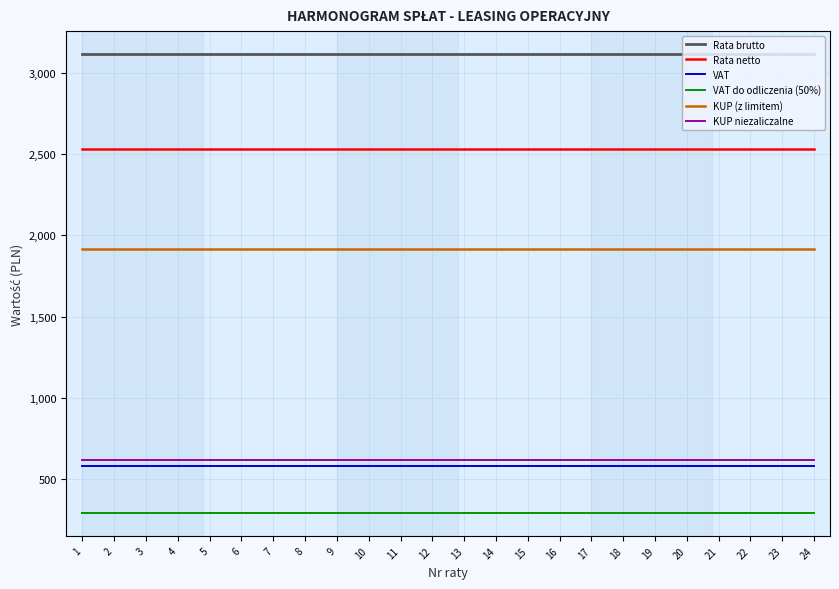

The KUP niezaliczalne series shows 144.8 at 1. True or false?

False